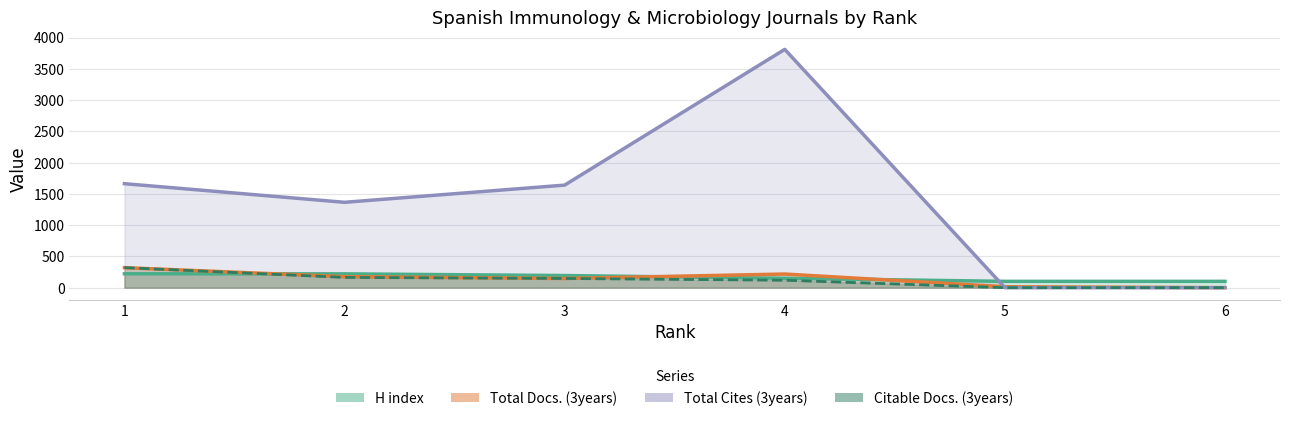

Where is the first local minimum for Total Docs. (3years)?

3